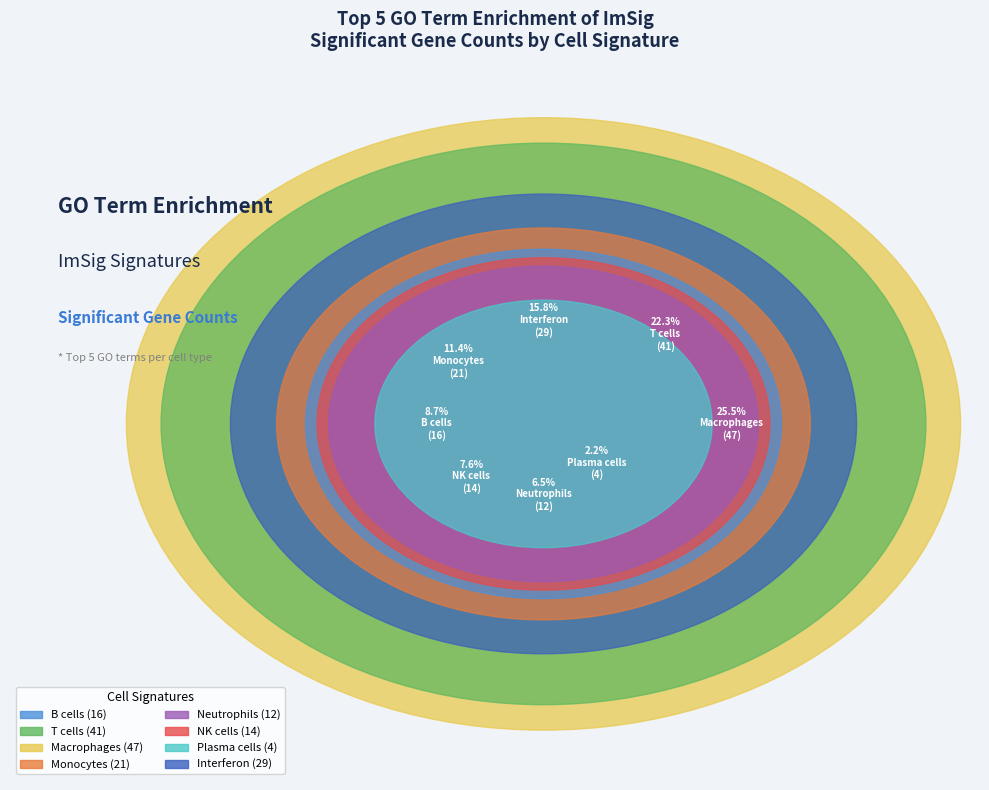

The Interferon slice represents 22% of the pie. True or false?

False